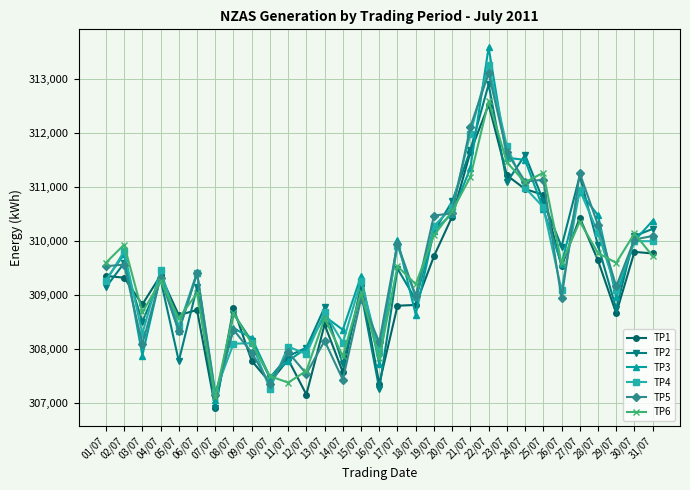

The TP6 series shows 76008 at 08/07. True or false?

False